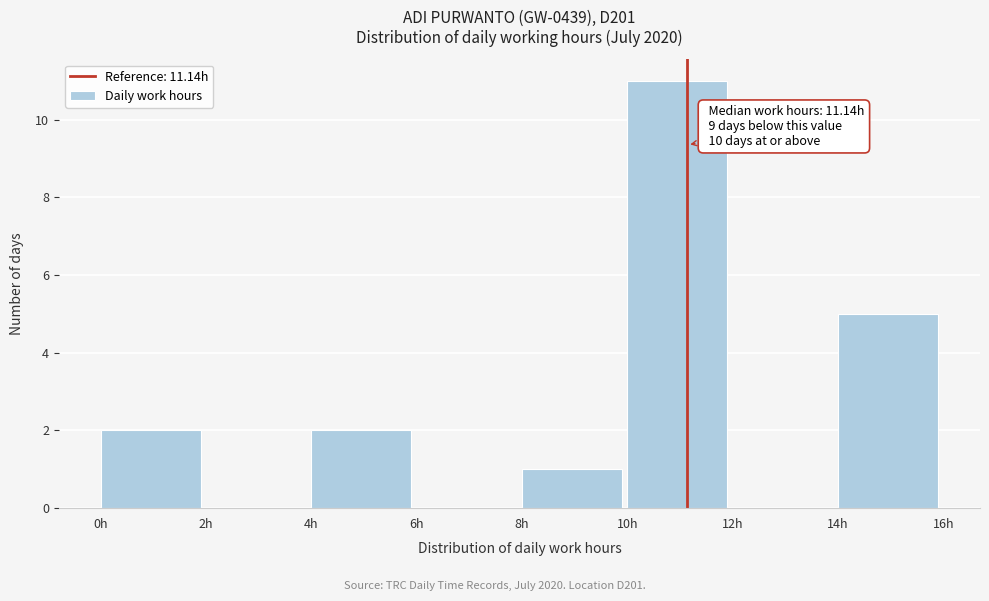

Which range on the x-axis has the tallest bar?

10 to 12